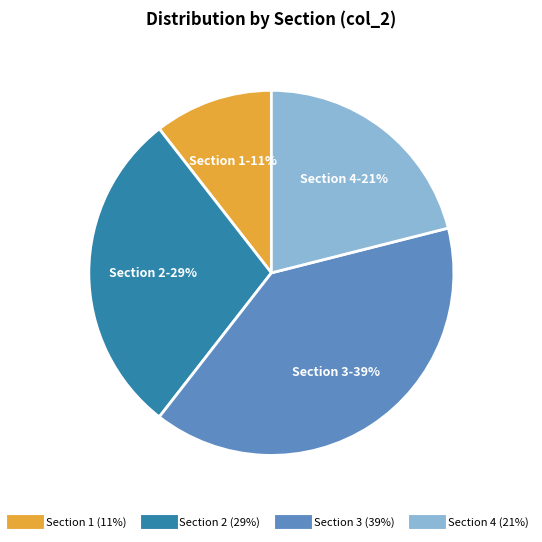

To the nearest percent, what is the average slice percentage?

25%